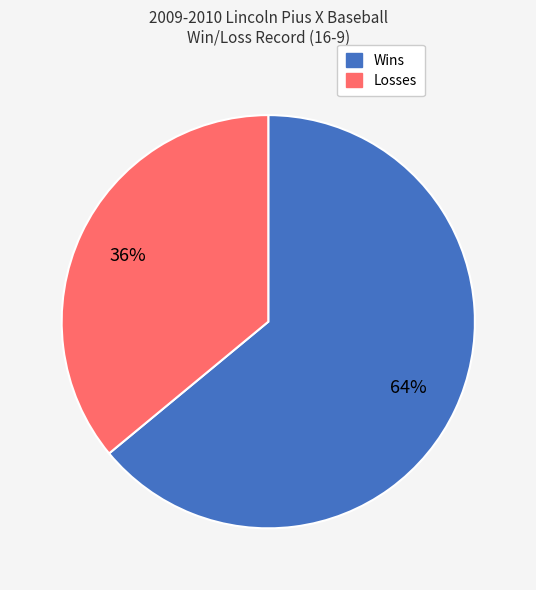

To the nearest percent, what percentage of the pie is Wins?

64%